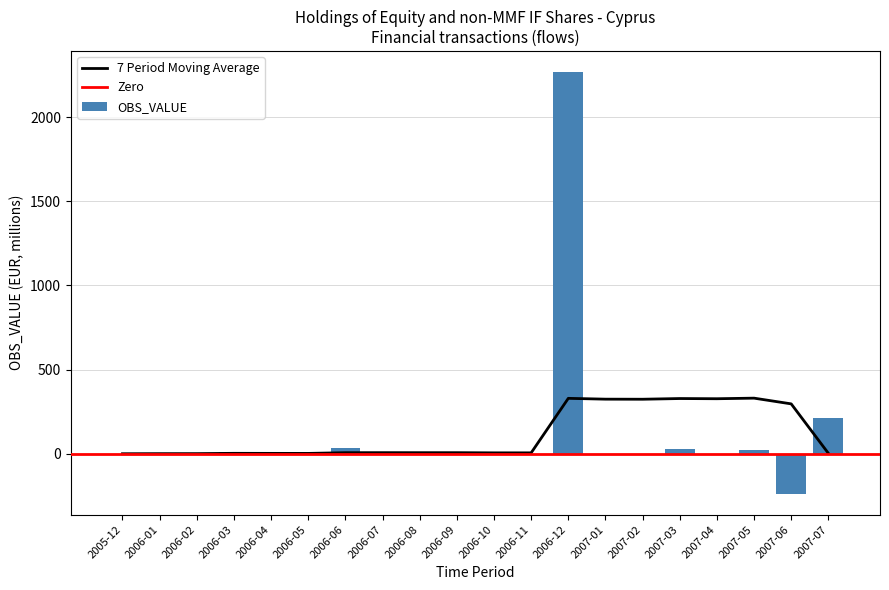

The value at 2006-07 is 0. True or false?

True